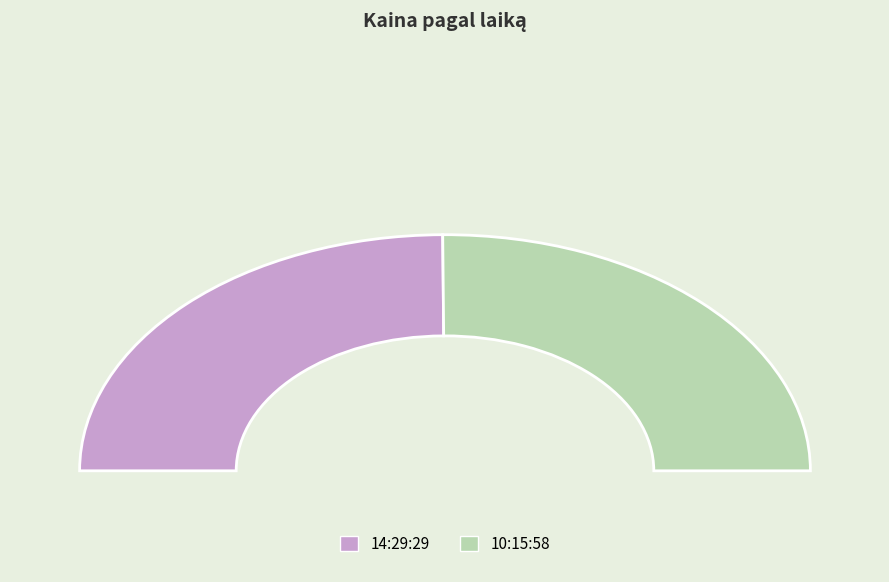

What percentage is the 10:15:58 slice, to the nearest percent?

50%